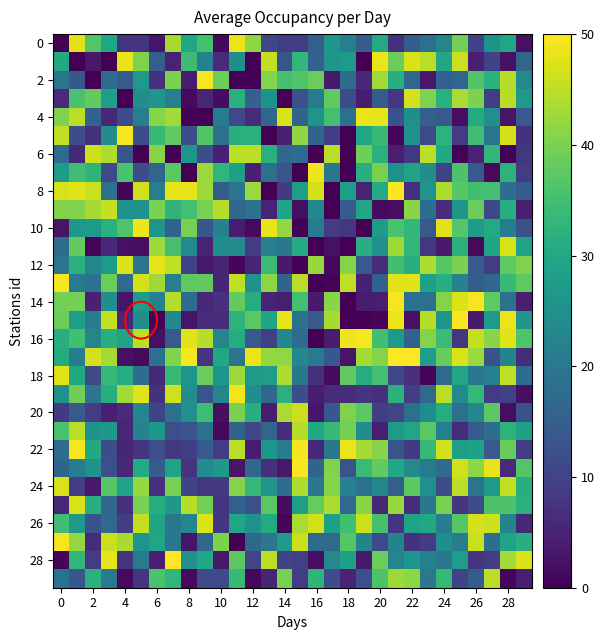

At how many categories does at least one series exceed 7?

30